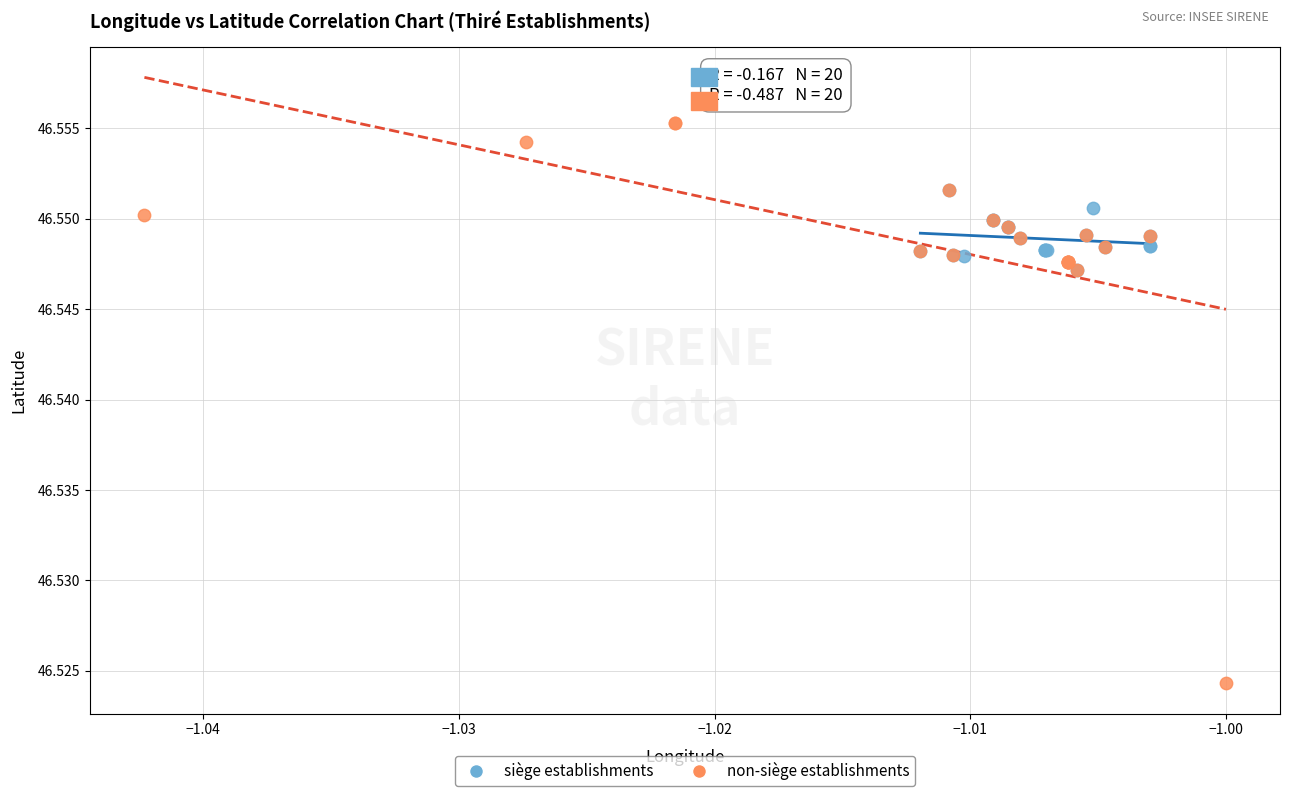

What are all the series names shown in the legend?

siège establishments, non-siège establishments